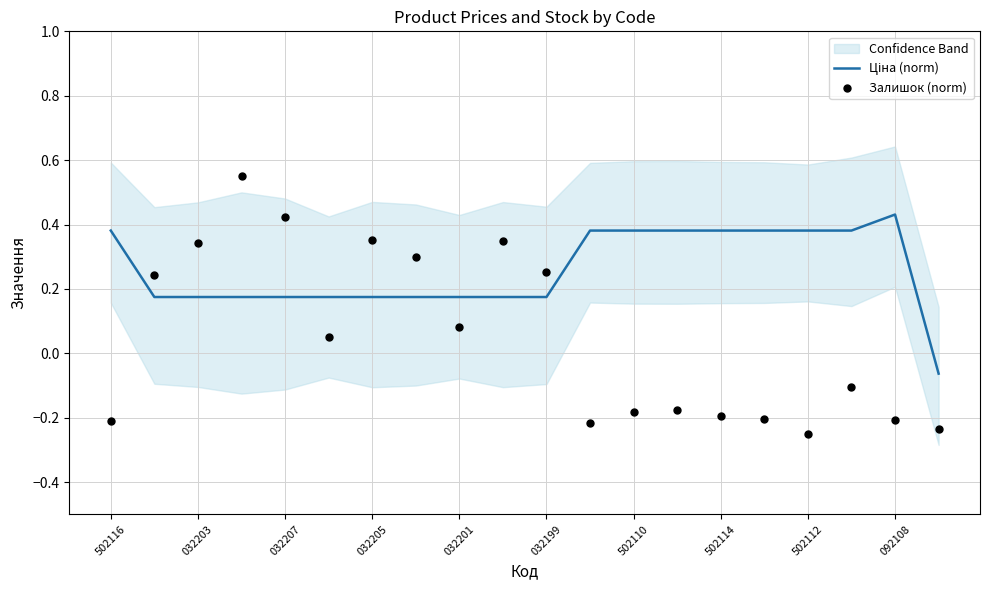

At how many categories does at least one series exceed 0?

19